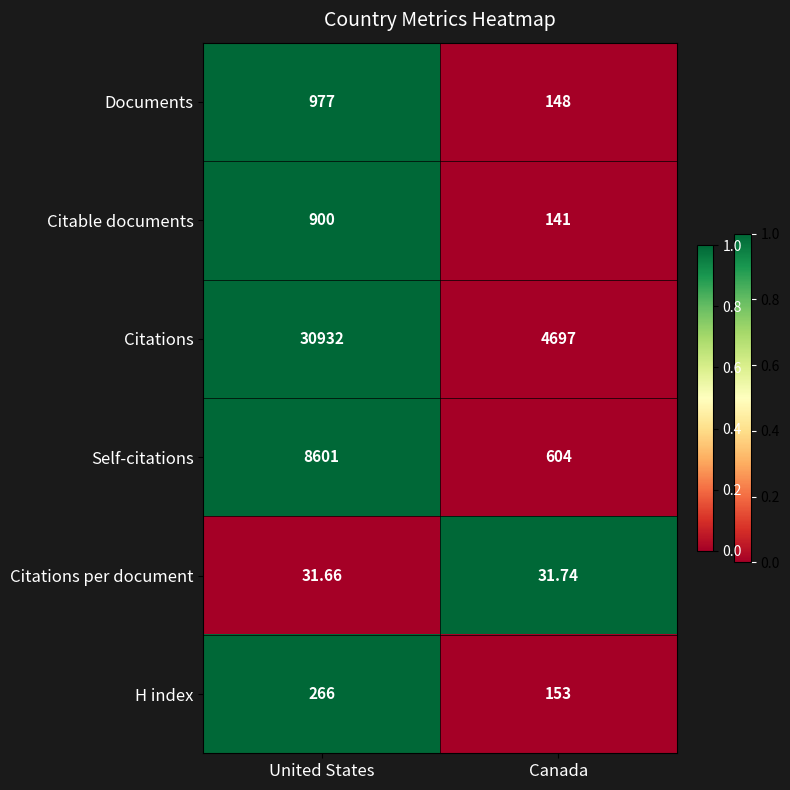

Which series has the widest spread of values?

Citations